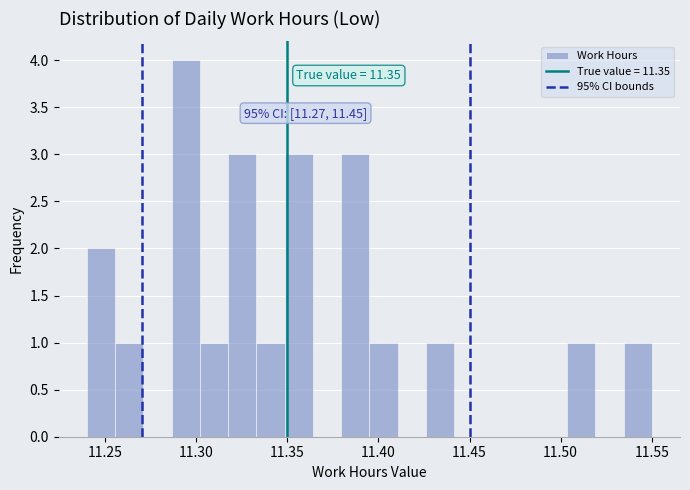

Read against the x-axis, roughly where is the centre of the tallest bar?

11.295